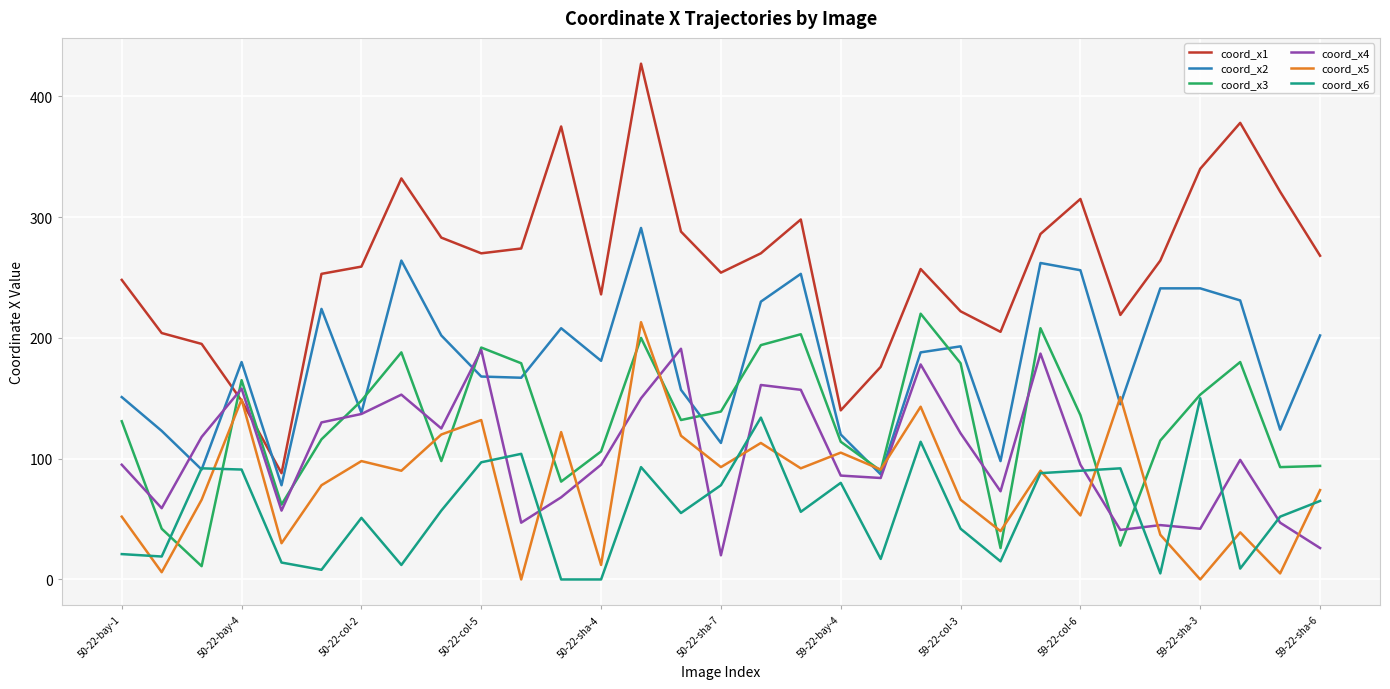

Which series has the largest total across all categories?

coord_x1